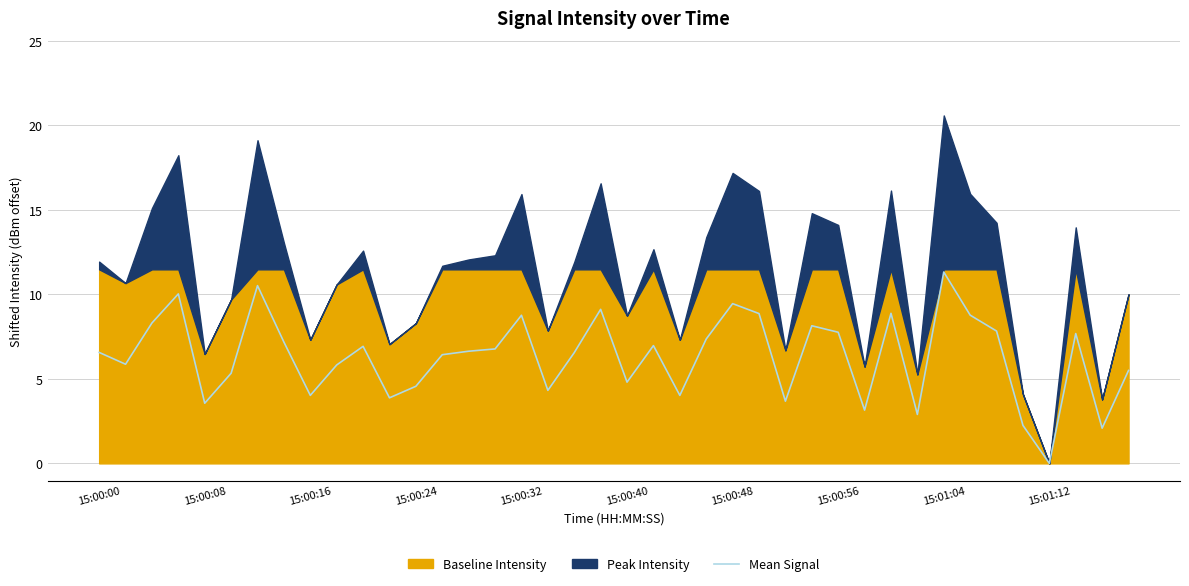

Which category has the highest value in the Mean Signal series?

15:01:04